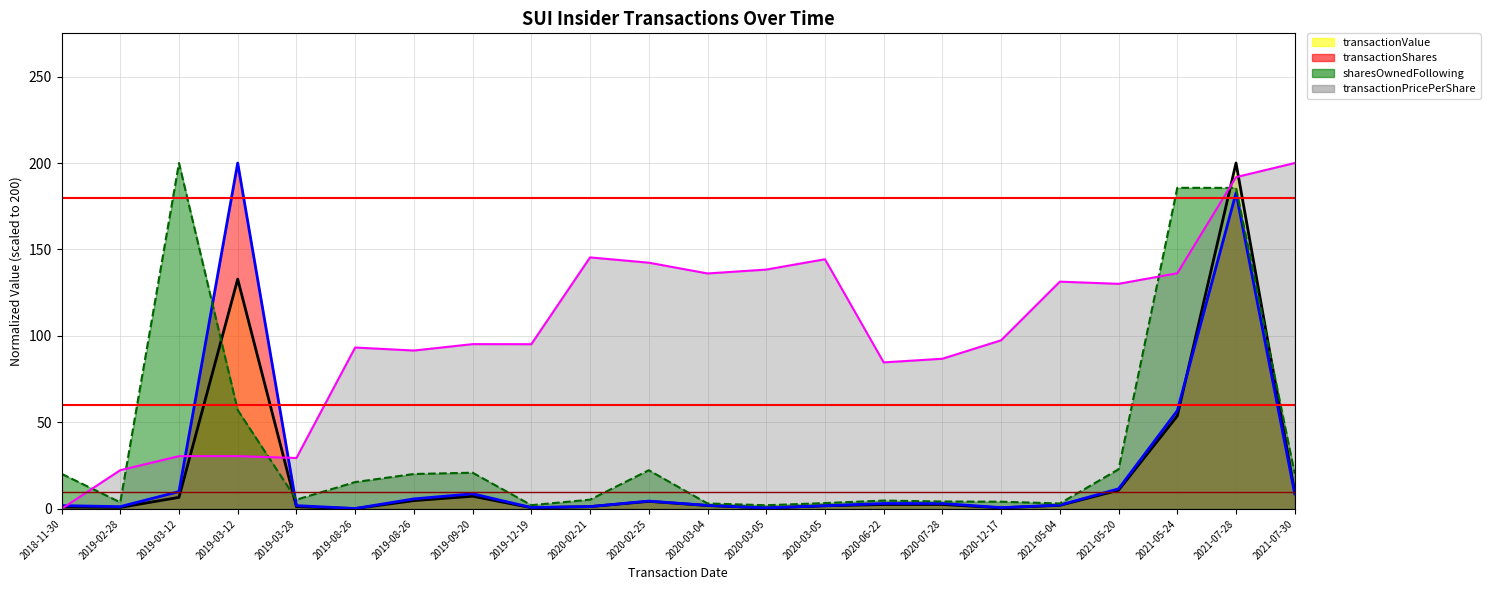

At 2021-05-20, list the series in order from smallest to largest.

transactionValue, transactionShares, sharesOwnedFollowingTransaction, transactionPricePerShare